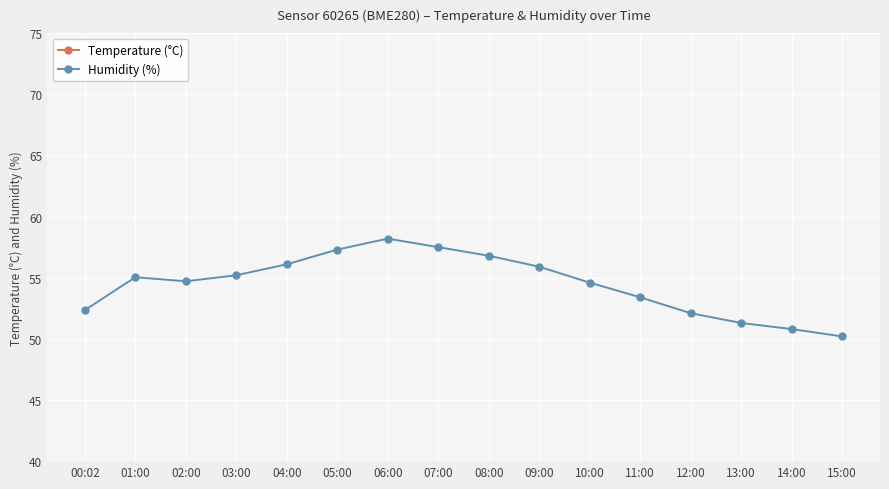

True or false: Temperature (°C) and Humidity (%) intersect in this chart.

False